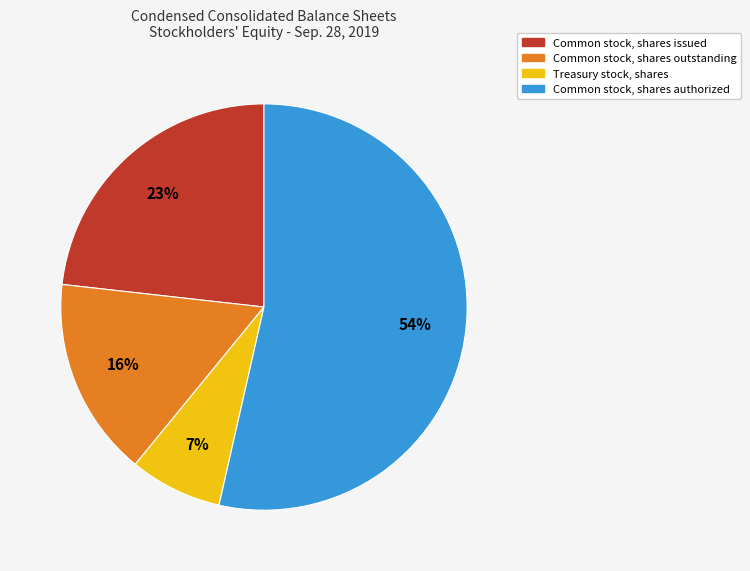

To the nearest percent, what is the average slice percentage?

25%